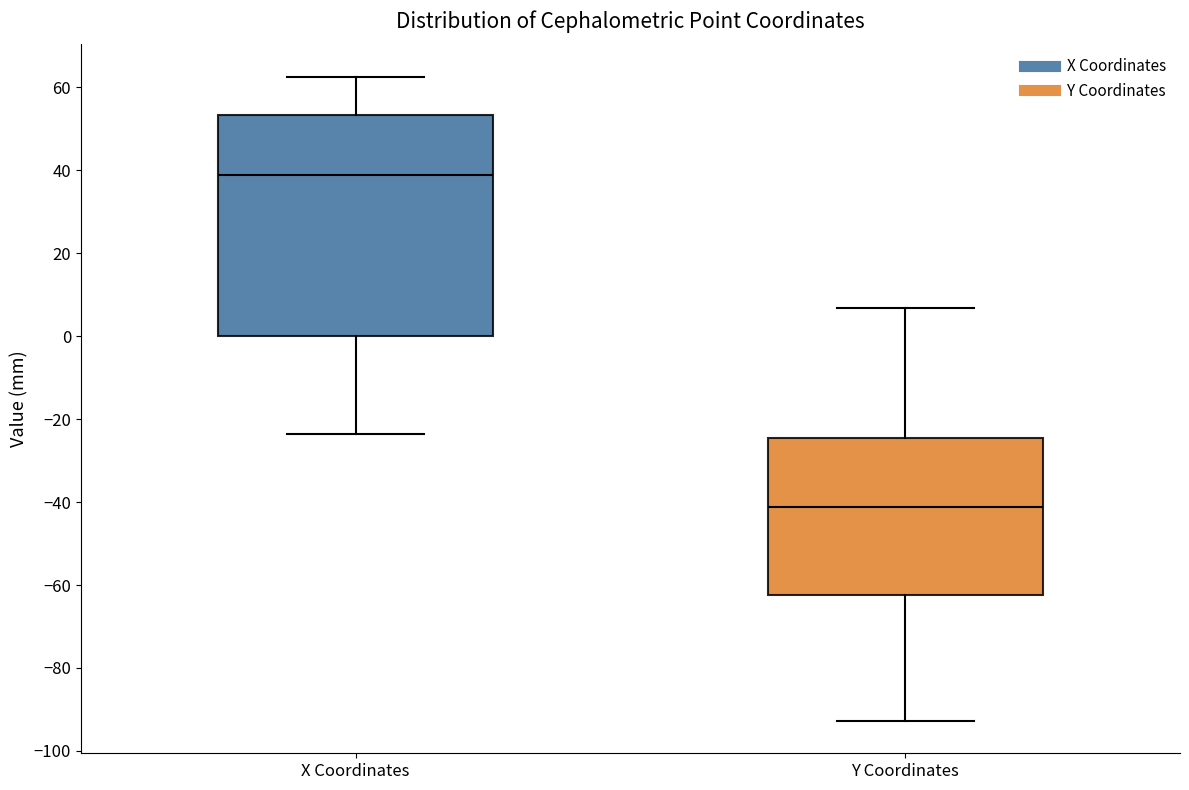

Which box is the tallest, from its lower edge to its upper edge?

X Coordinates